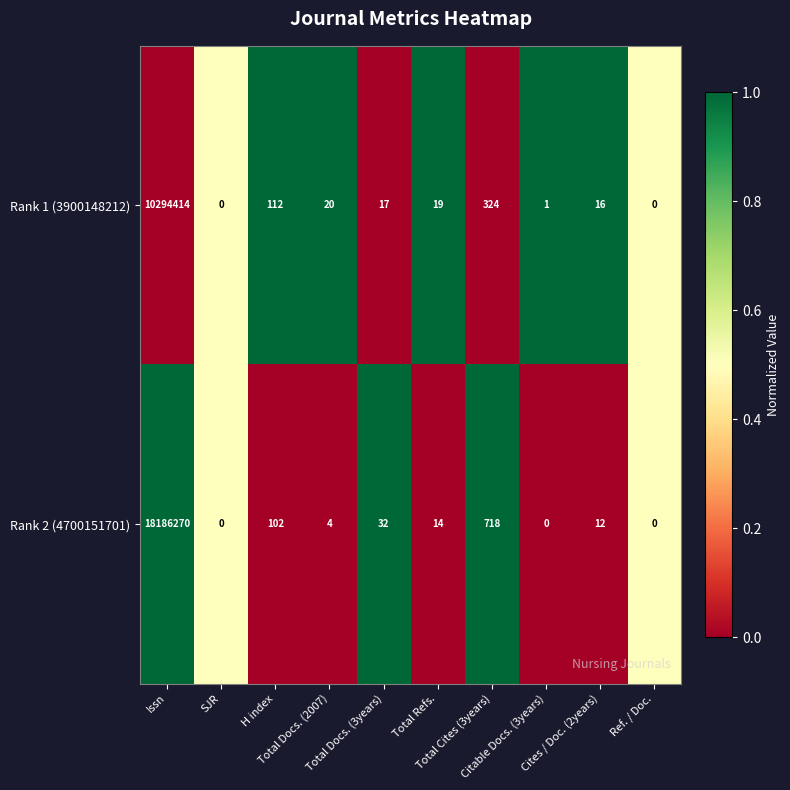

What is the difference between the maximum and minimum values in the Rank 2 (4700151701) series?

18186270